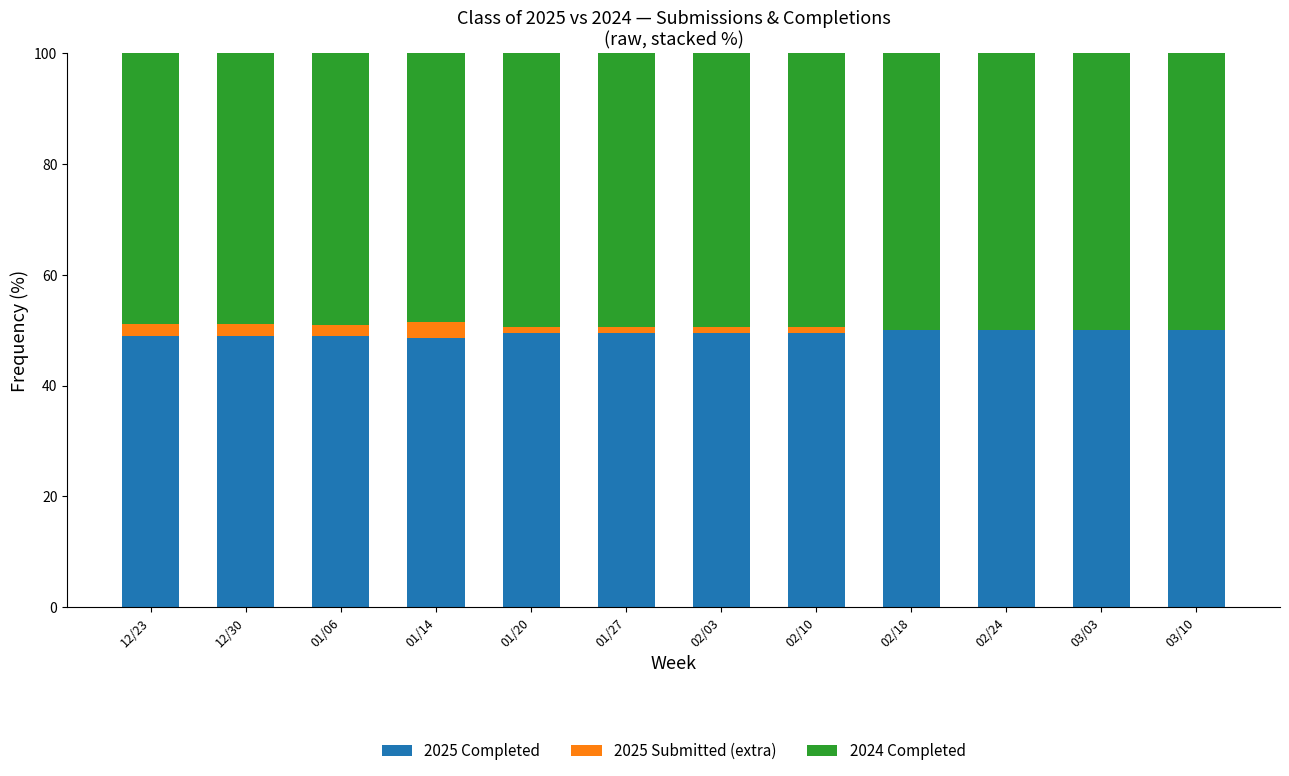

What is the maximum value for 2025 Completed?

50.0